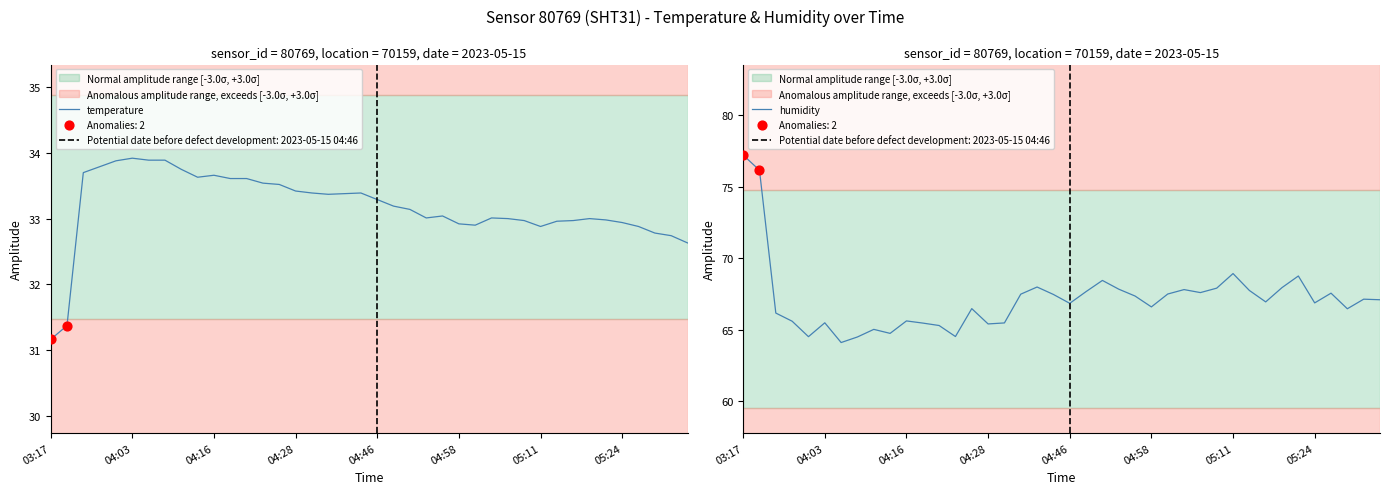

What is the total value across all series at 22?

101.6